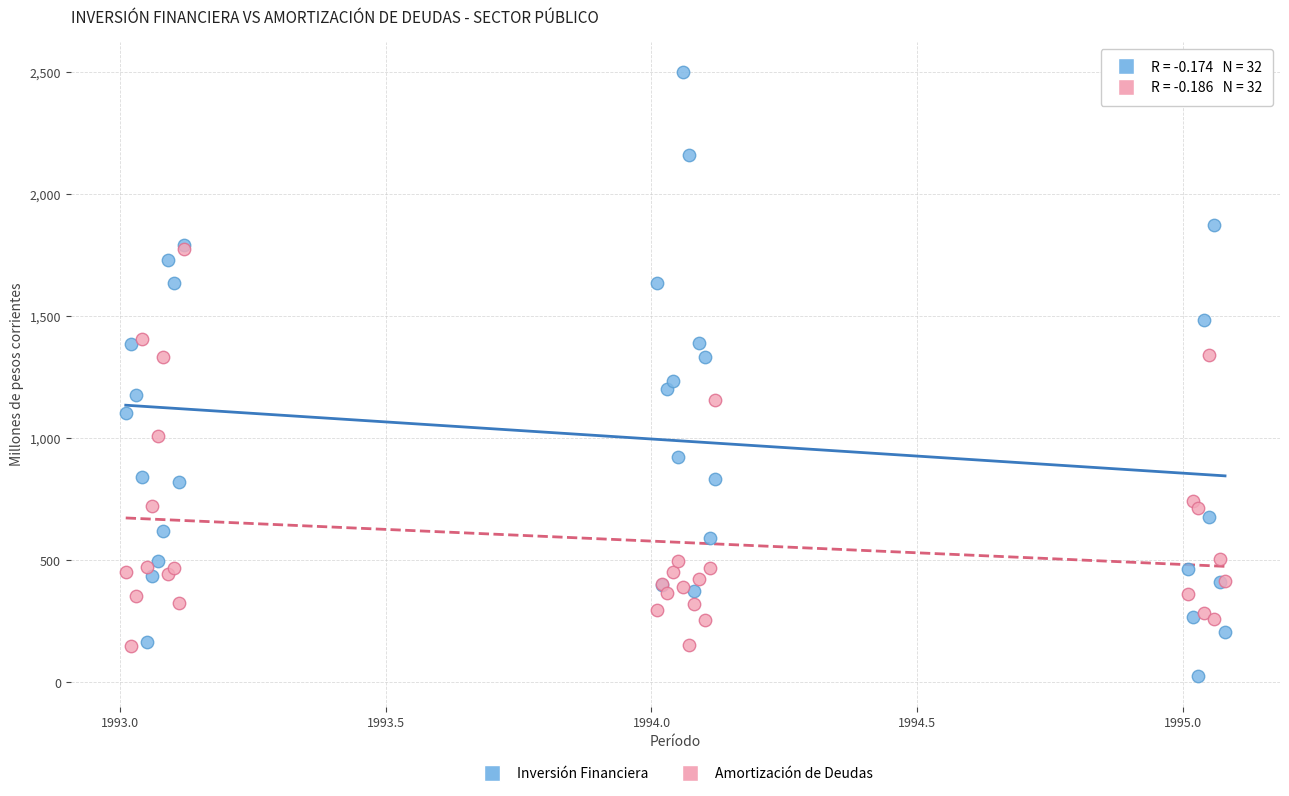

In the Inversión Financiera series, what Y value is closest to 1262?

1233.9